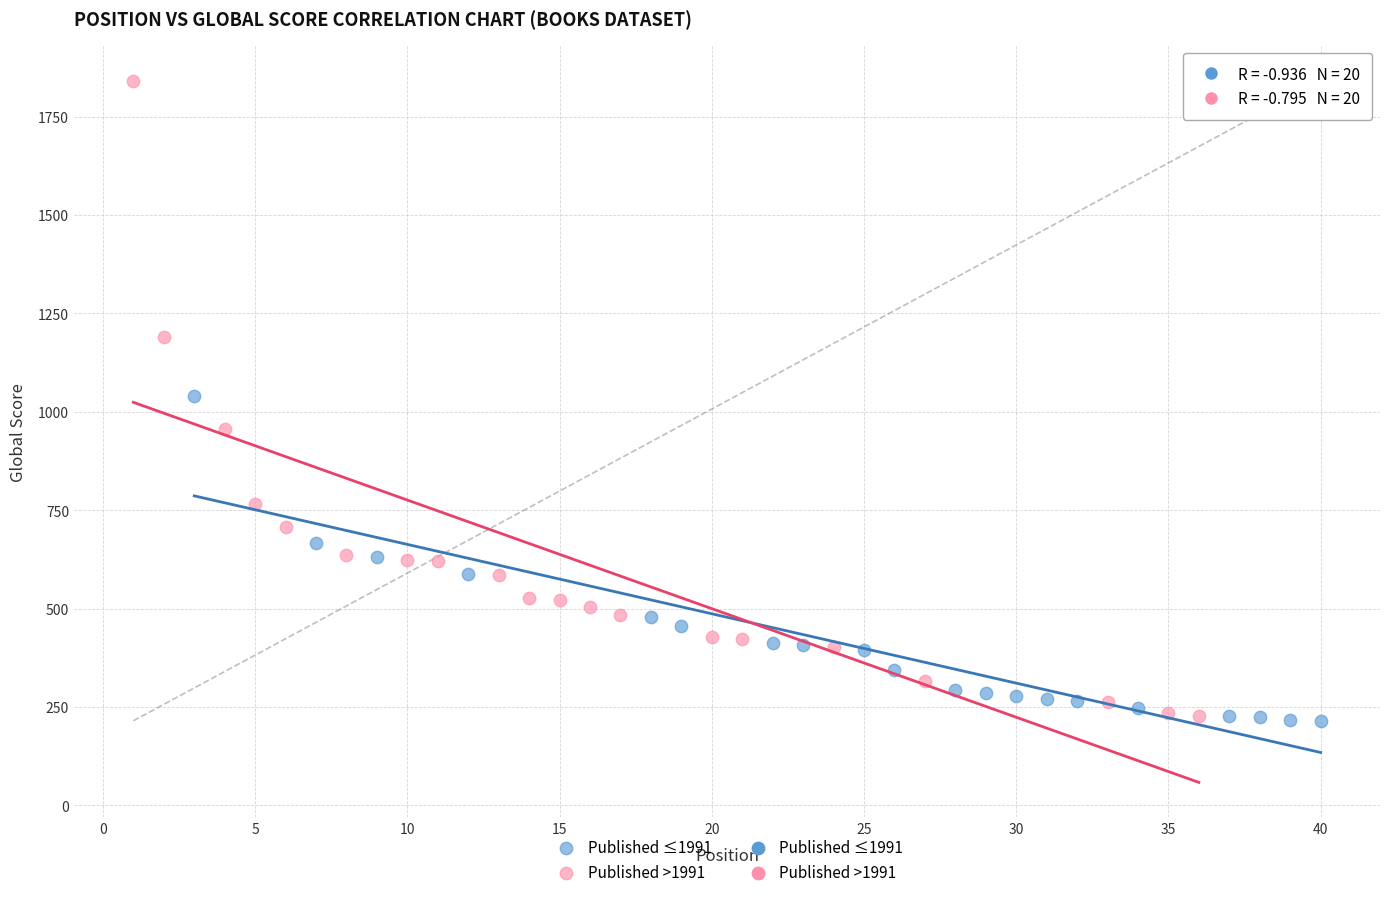

Which series has the largest Y range (max minus min)?

Published >1991